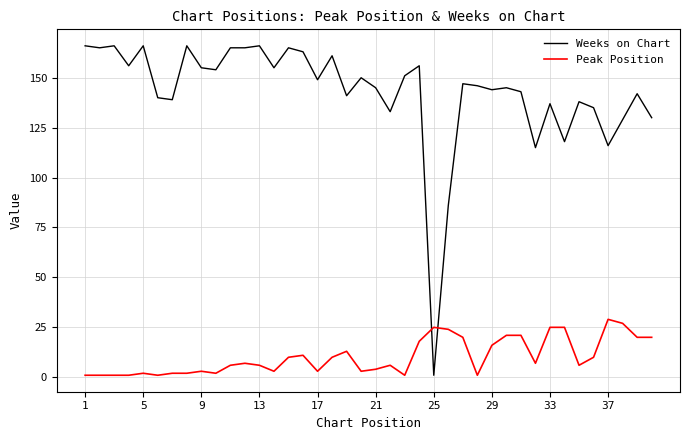

True or false: Weeks on Chart and Peak Position intersect in this chart.

True